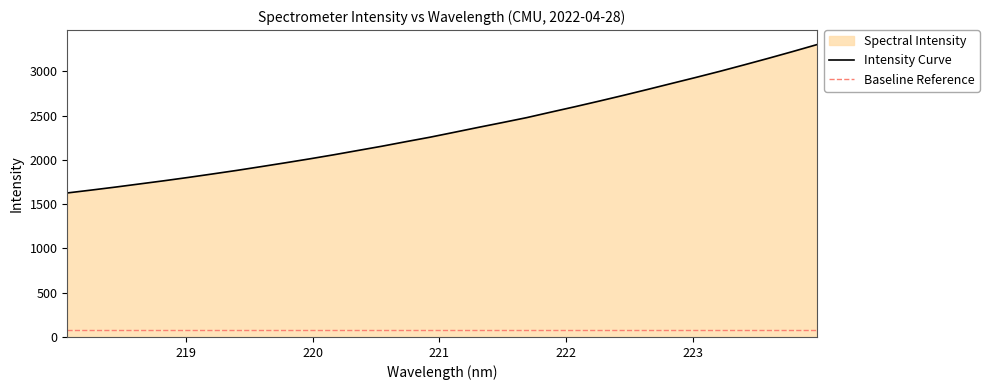

Reading left to right, extract all data points from this chart.

1625.8	1658.5	1692.3	1728.0	1763.6	1801.0	1840.2	1880.1	1922.5	1965.6	2009.9	2056.0	2104.7	2153.0	2204.9	2255.4	2310.6	2366.5	2420.8	2476.4	2538.5	2599.7	2662.9	2727.6	2794.4	2862.3	2930.0	2999.4	3071.9	3145.6	3221.6	3299.4